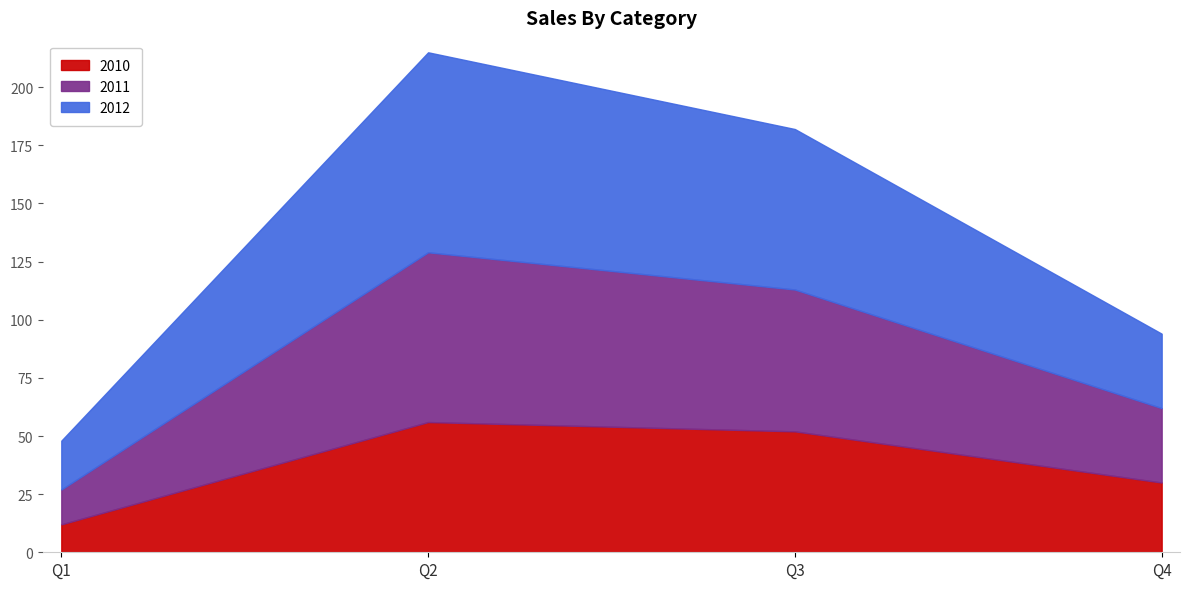

What is the difference between the maximum and minimum values in the 2010 series?

44